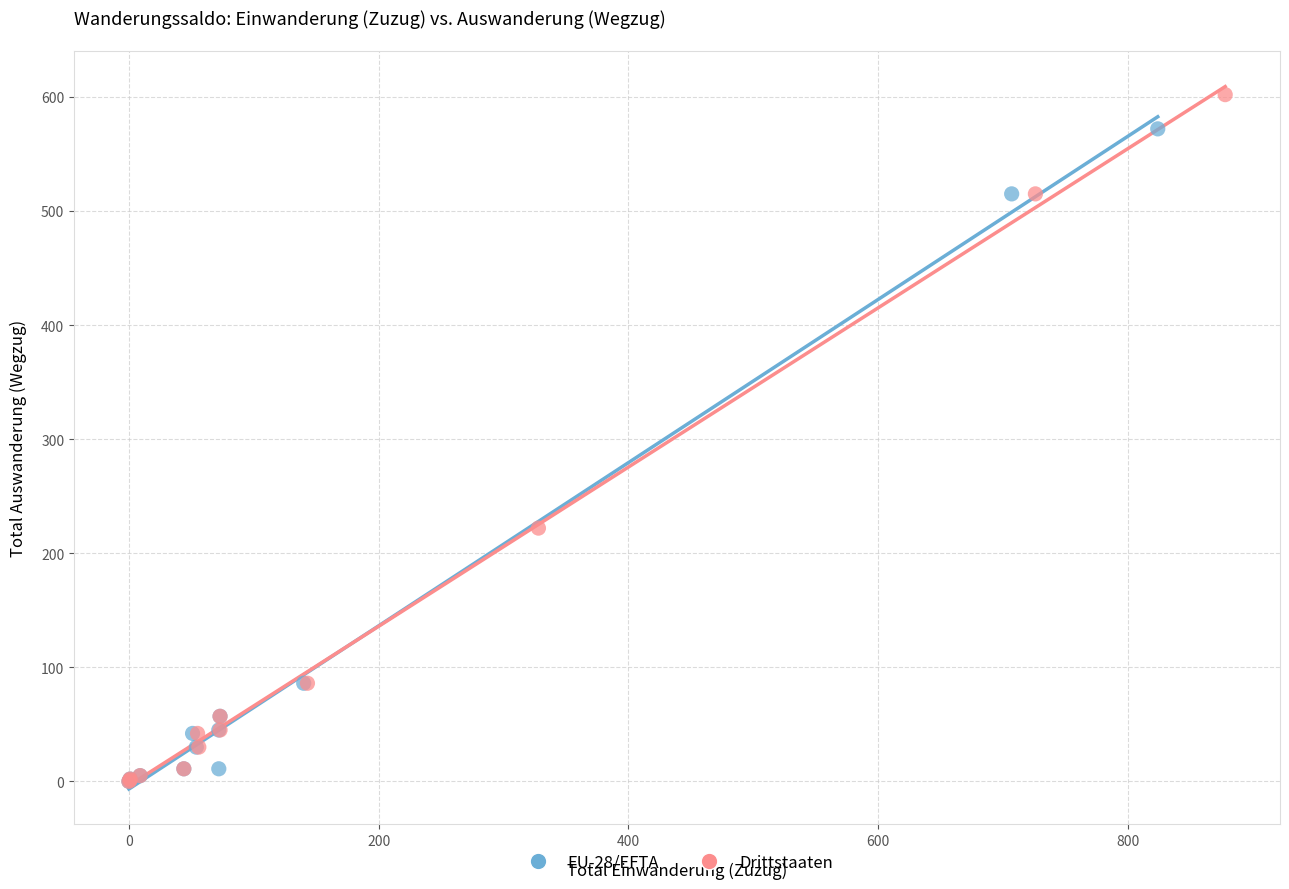

Which series has the largest Y range (max minus min)?

Drittstaaten